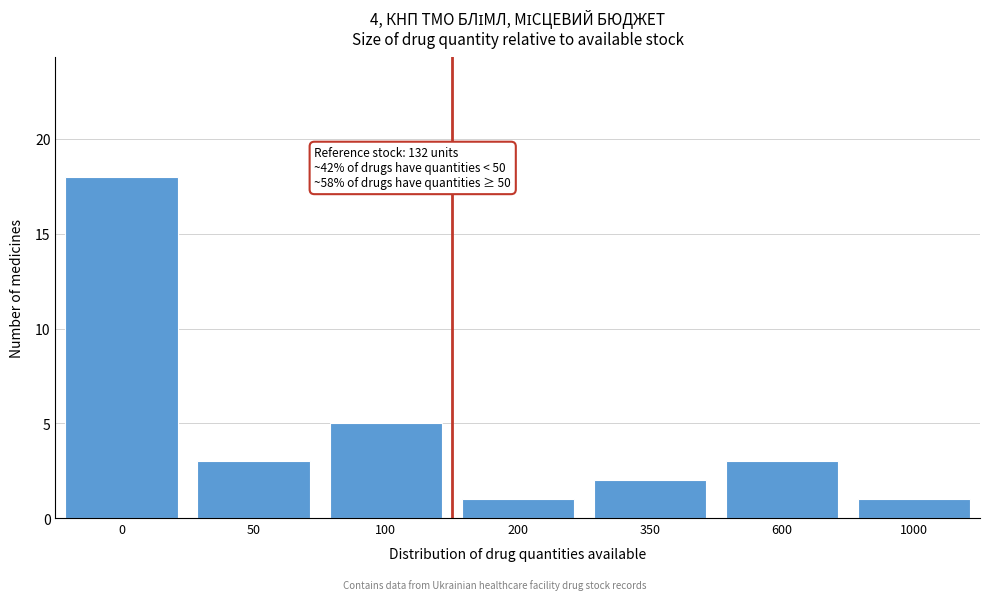

Reading right to left, list all the values displayed in this chart.

1	3	2	1	5	3	18